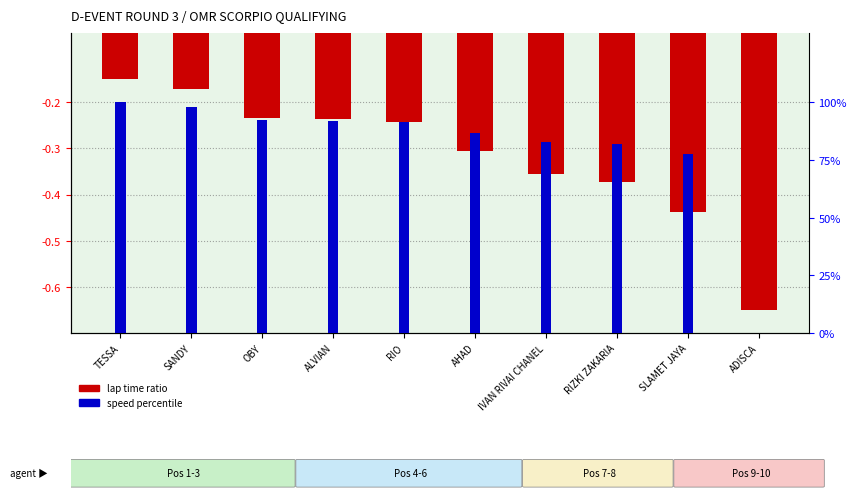

What is the difference between the maximum and minimum values in the lap time ratio series?

0.5